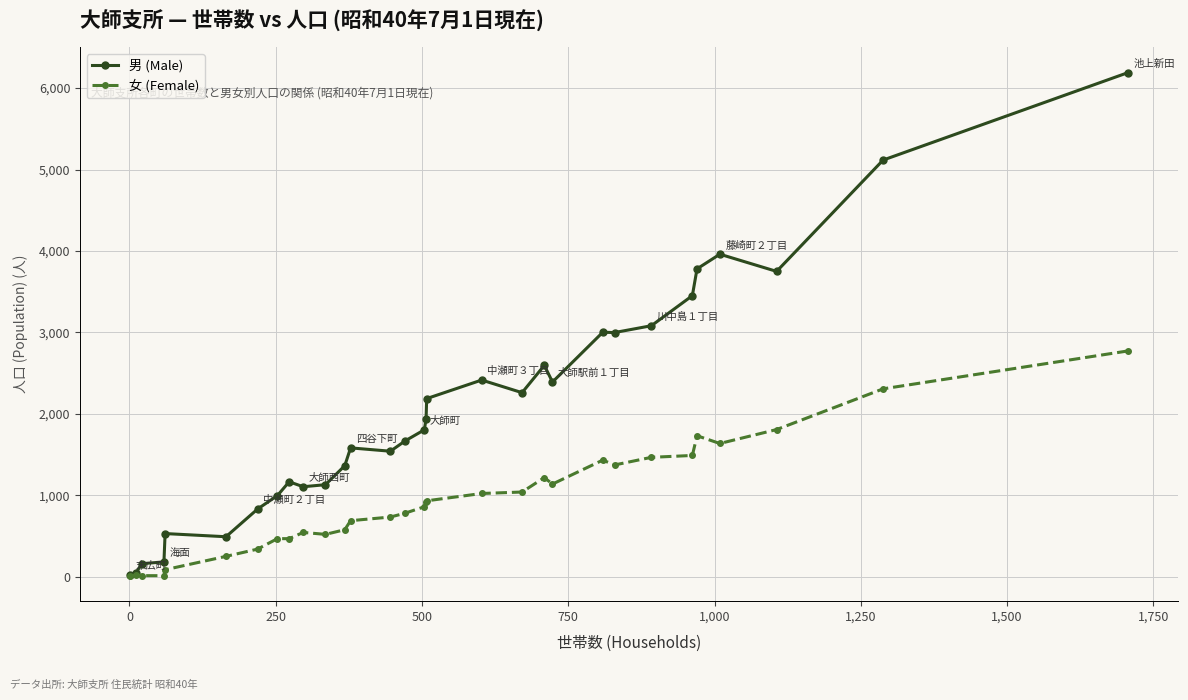

Rank the series by their maximum value, from lowest to highest.

女 (Female), 男 (Male)